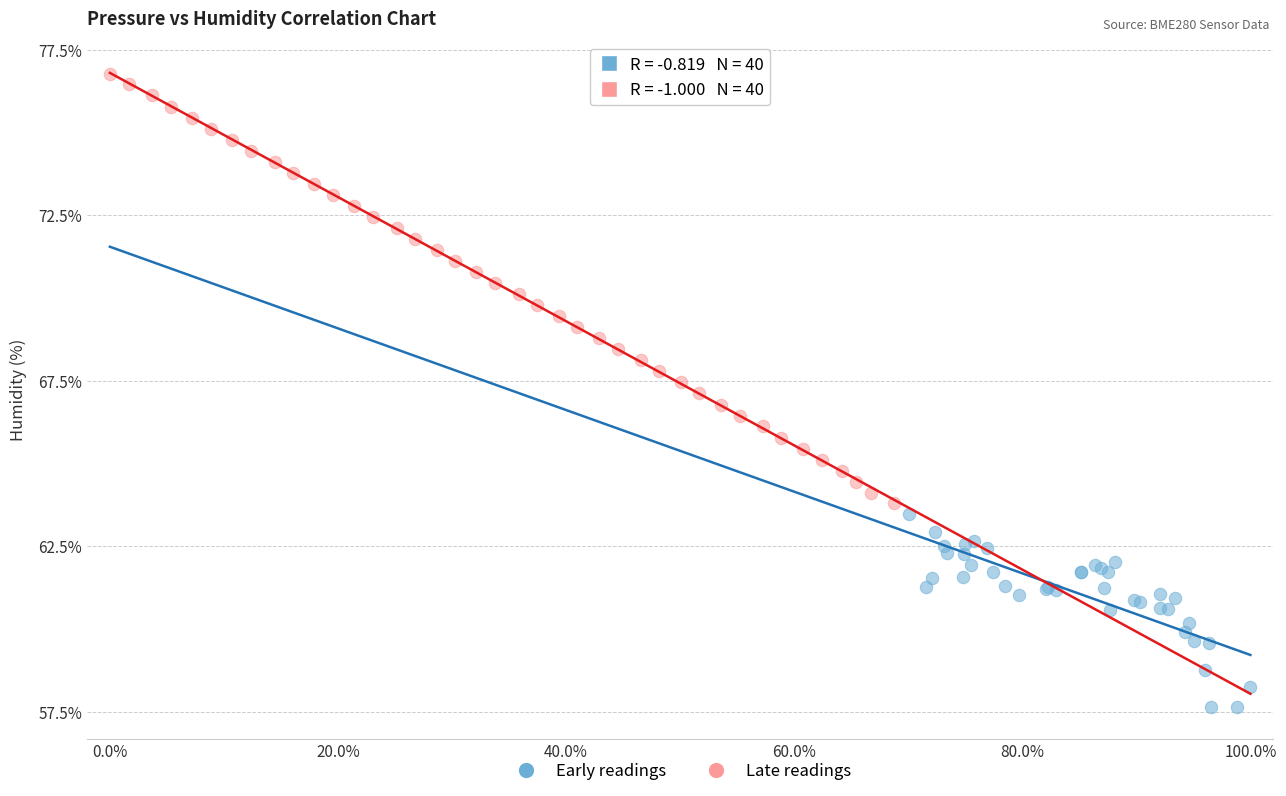

Which series has the widest spread of Y values?

Late readings